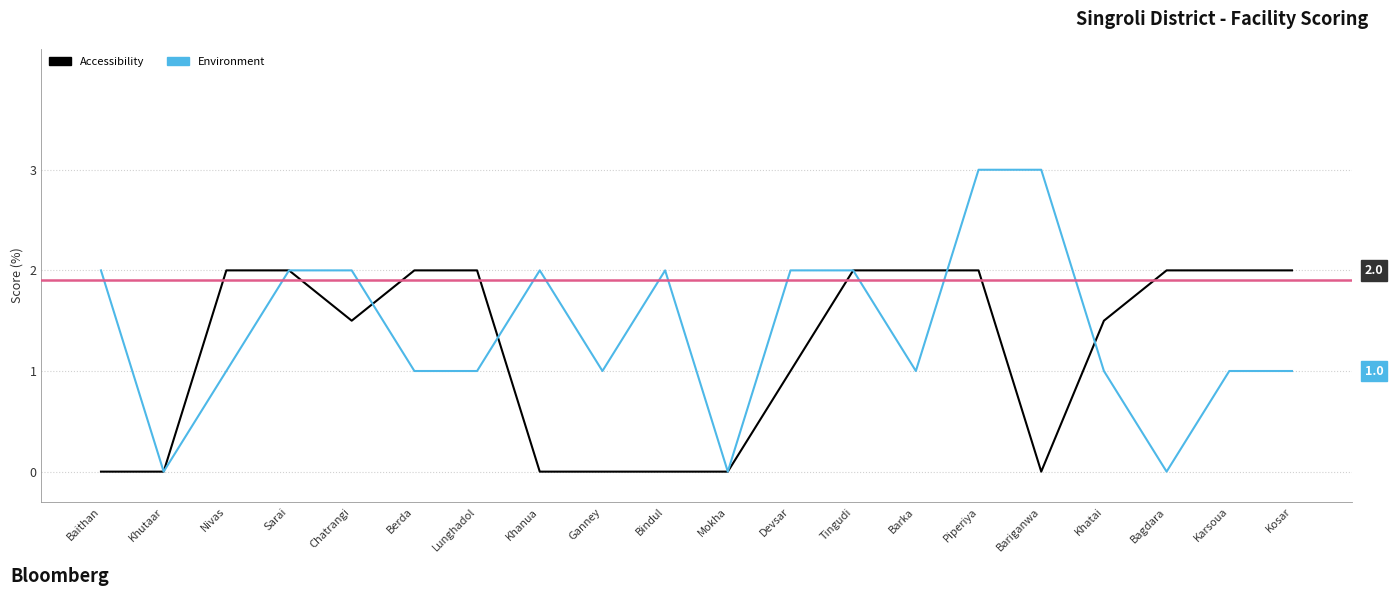

What is the label of the 14th point from the right?

Lunghadol